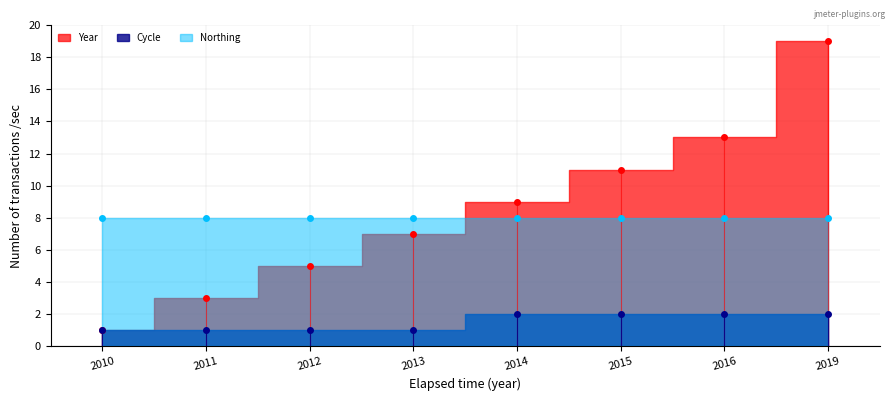

Which series has the largest total across all categories?

Year